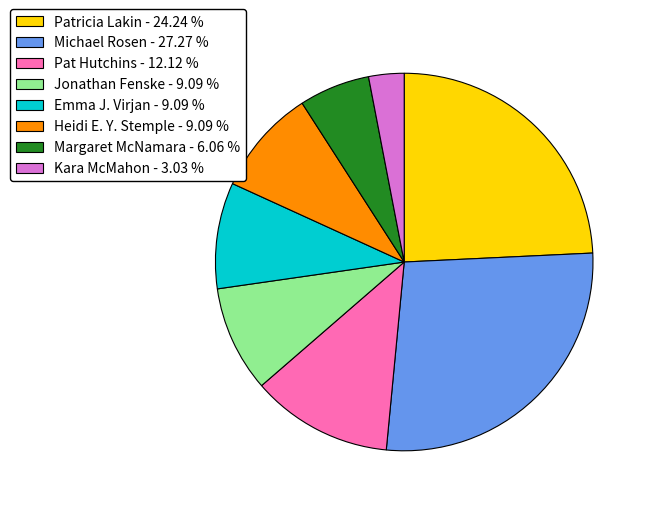

What is the smallest slice in the pie chart?

Kara McMahon